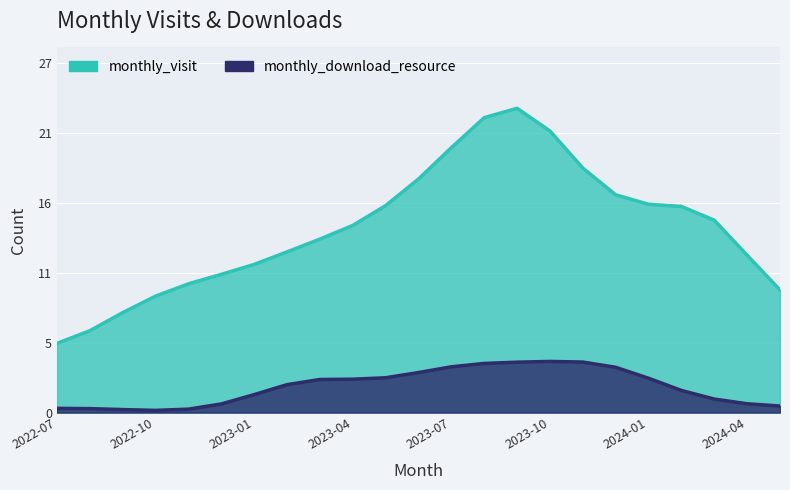

True or false: monthly_visit and monthly_download_resource intersect in this chart.

False